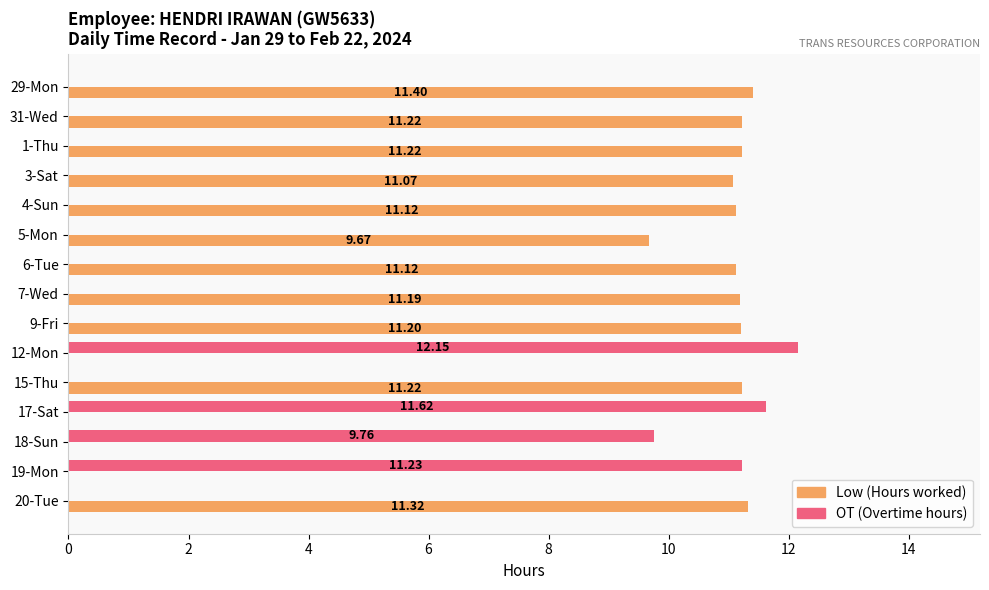

Which series has the largest total across all categories?

Low (Hours worked)